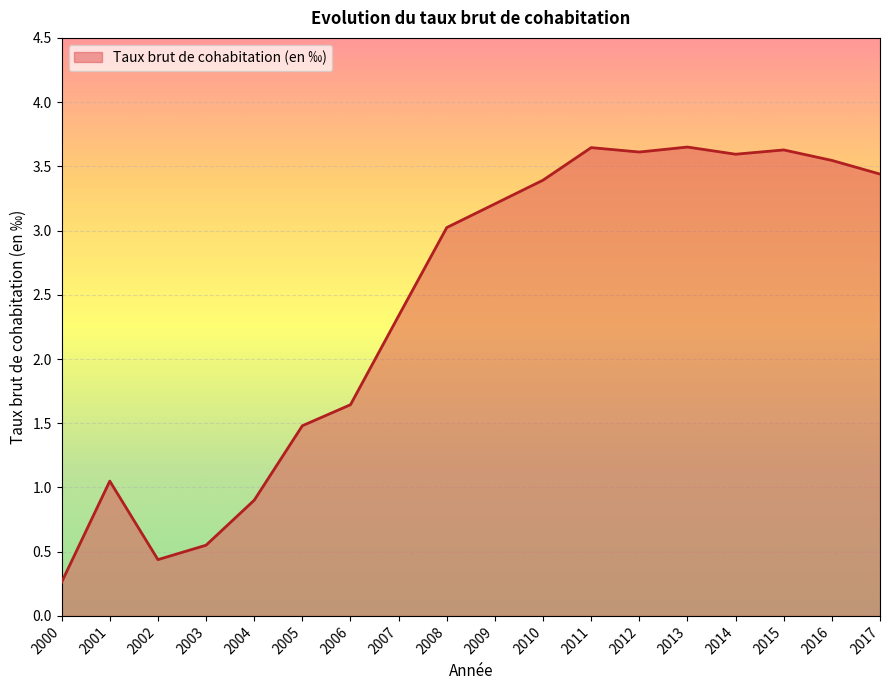

What is the change in value from 2009 to 2010?

+0.2